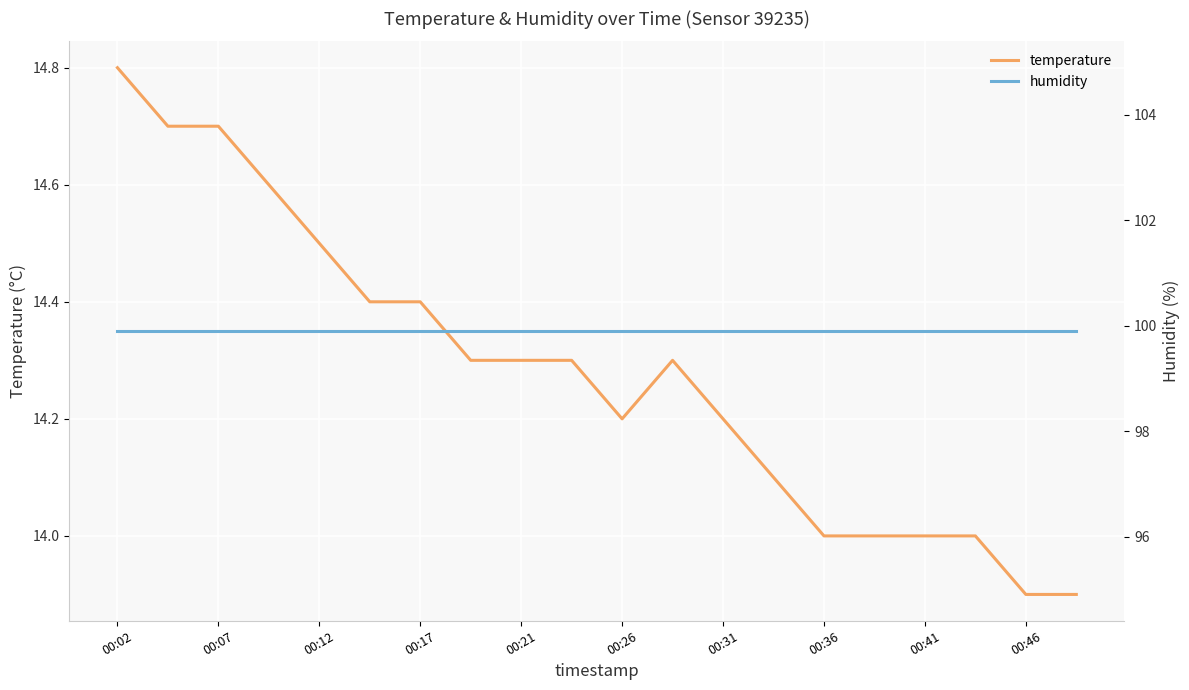

The temperature series shows 14.2 at 00:31. True or false?

True